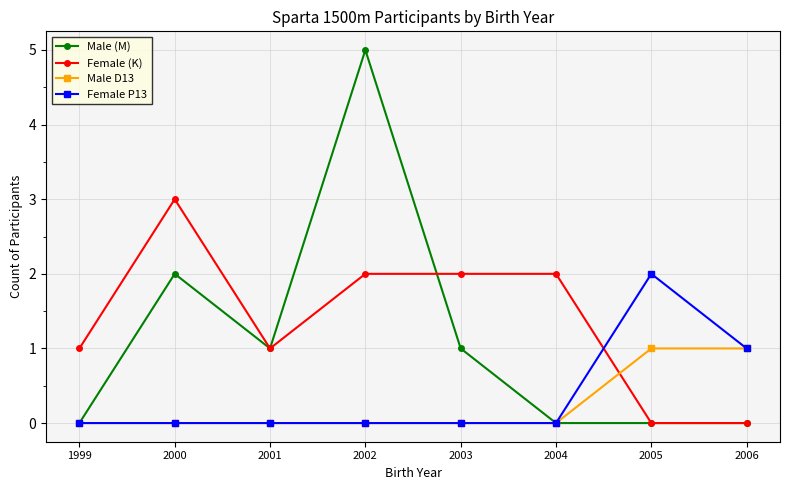

The value of Male D13 at 1999 is 0. True or false?

True